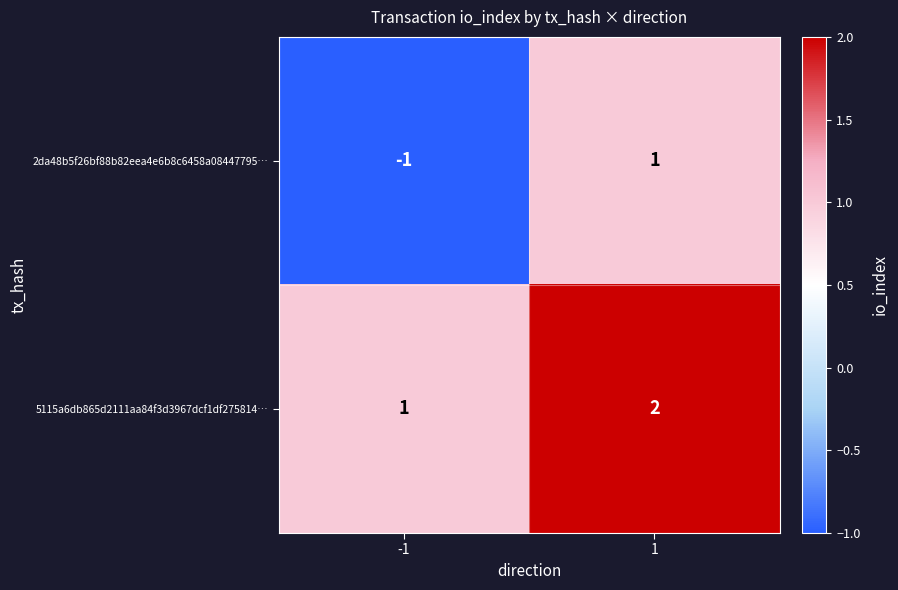

At 1, list the series in order from smallest to largest.

2da48b5f26bf88b82eea4e6b8c6458a08447795…, 5115a6db865d2111aa84f3d3967dcf1df275814…